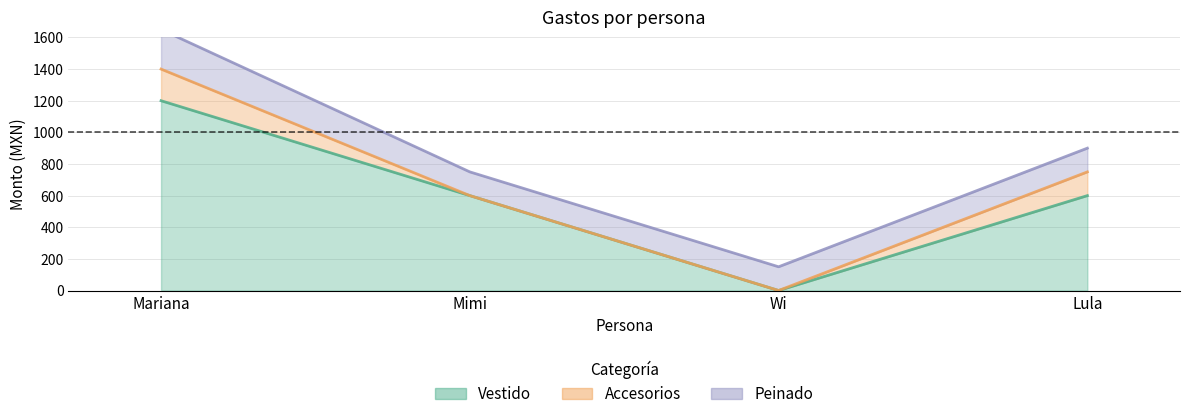

What is the maximum value shown in the chart?

1200